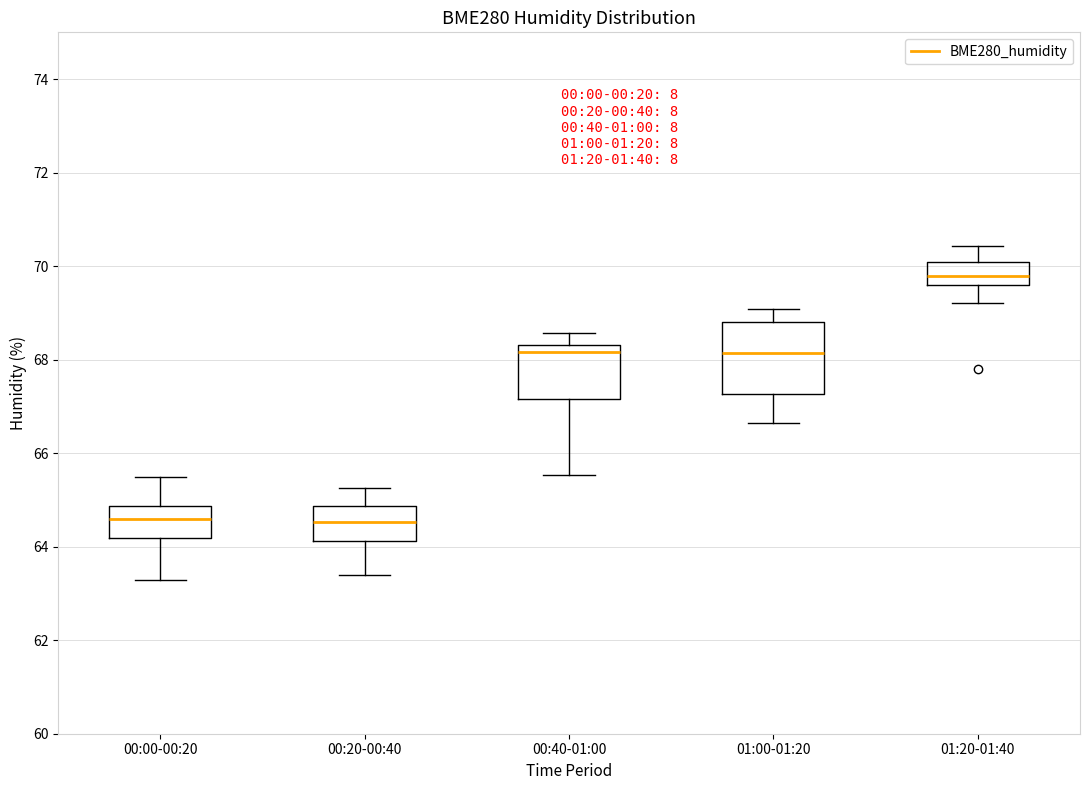

Comparing the boxes themselves (not the whiskers), which one is the tallest?

01:00-01:20